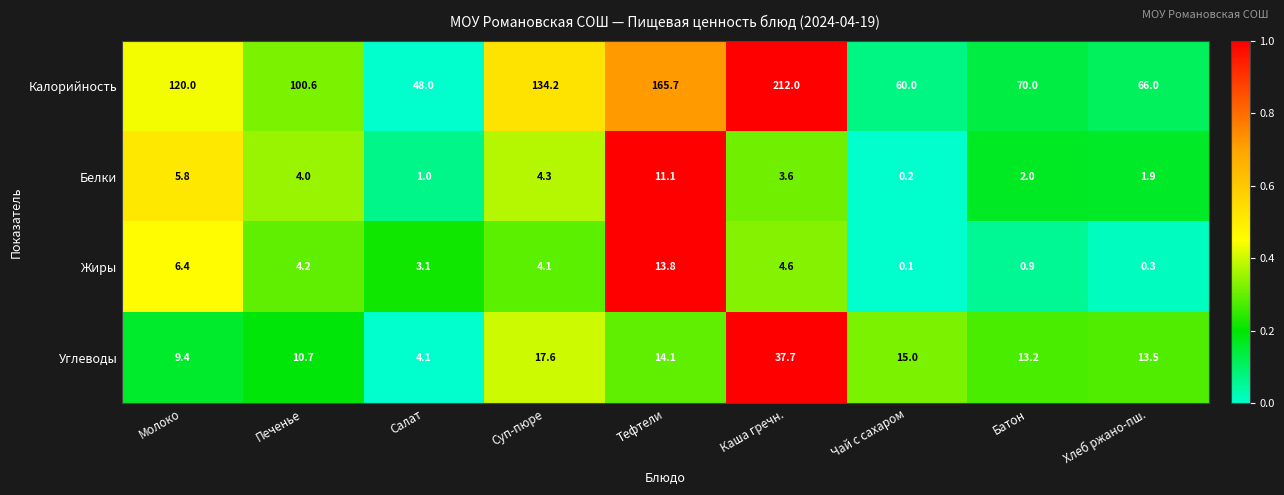

How many values in the Белки series exceed 3?

5